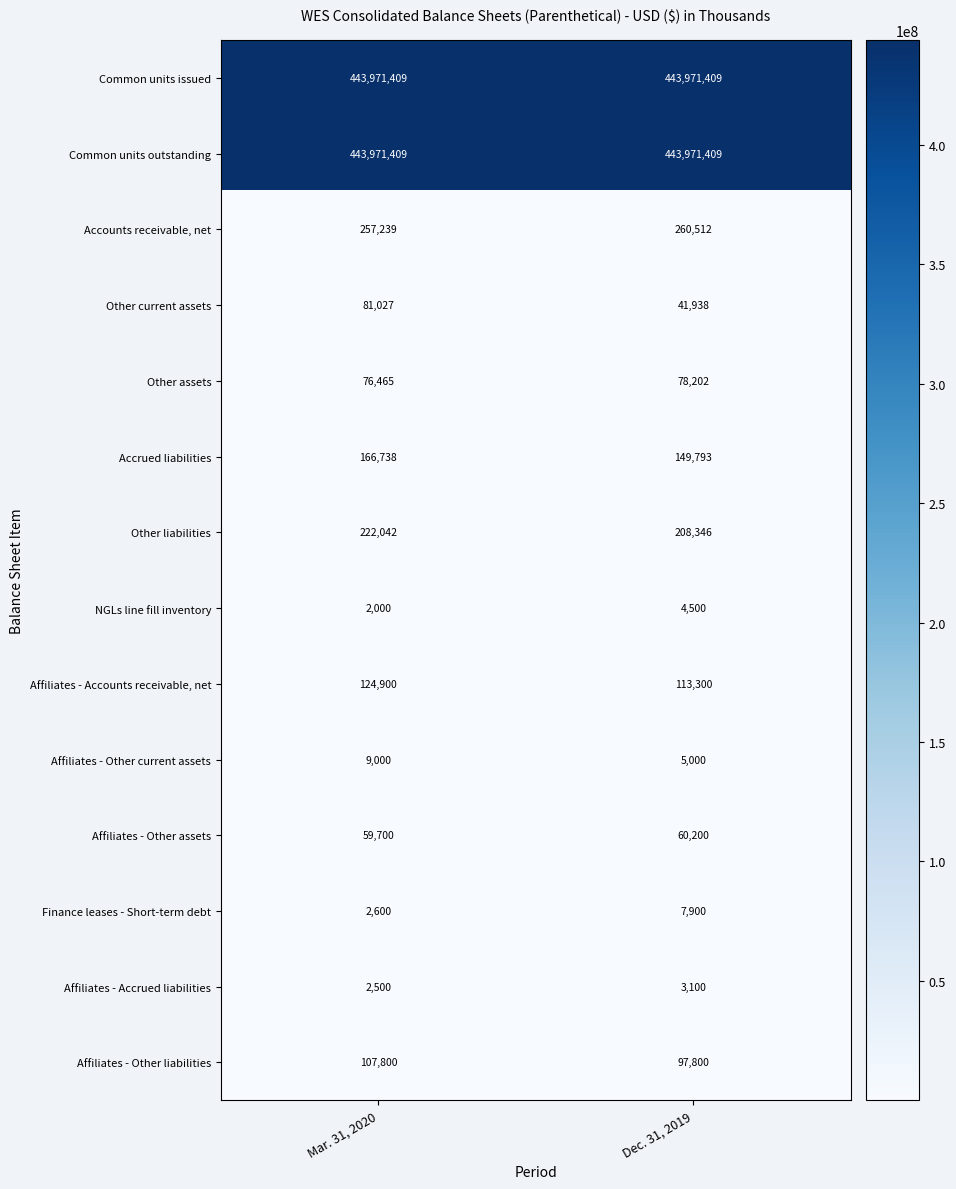

Reading left to right, extract all data points from this chart.

Common units issued: Mar. 31, 2020=443971409	Dec. 31, 2019=443971409
Common units outstanding: Mar. 31, 2020=443971409	Dec. 31, 2019=443971409
Accounts receivable, net: Mar. 31, 2020=257239	Dec. 31, 2019=260512
Other current assets: Mar. 31, 2020=81027	Dec. 31, 2019=41938
Other assets: Mar. 31, 2020=76465	Dec. 31, 2019=78202
Accrued liabilities: Mar. 31, 2020=166738	Dec. 31, 2019=149793
Other liabilities: Mar. 31, 2020=222042	Dec. 31, 2019=208346
NGLs line fill inventory: Mar. 31, 2020=2000	Dec. 31, 2019=4500
Affiliates - Accounts receivable, net: Mar. 31, 2020=124900	Dec. 31, 2019=113300
Affiliates - Other current assets: Mar. 31, 2020=9000	Dec. 31, 2019=5000
Affiliates - Other assets: Mar. 31, 2020=59700	Dec. 31, 2019=60200
Finance leases - Short-term debt: Mar. 31, 2020=2600	Dec. 31, 2019=7900
Affiliates - Accrued liabilities: Mar. 31, 2020=2500	Dec. 31, 2019=3100
Affiliates - Other liabilities: Mar. 31, 2020=107800	Dec. 31, 2019=97800